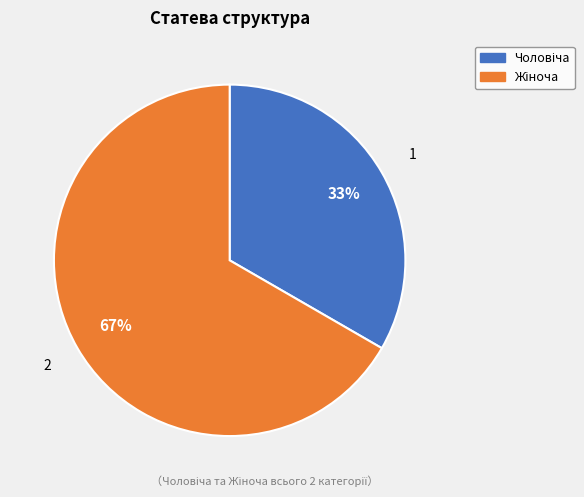

Is there a majority slice in this chart?

Yes